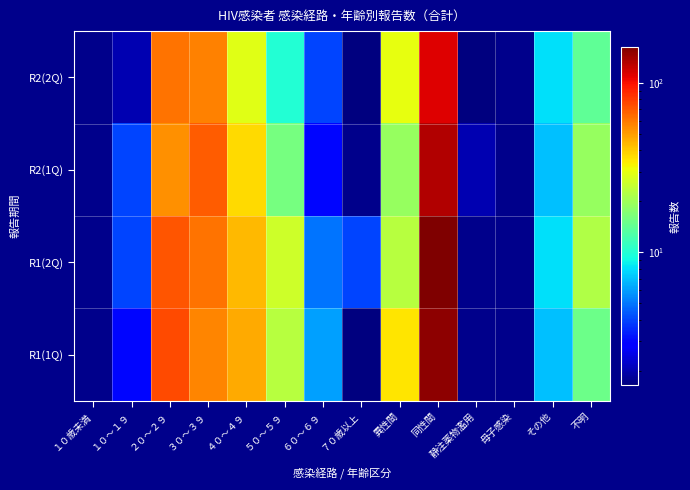

Between 不明 and ５０～５９, which is larger?

不明